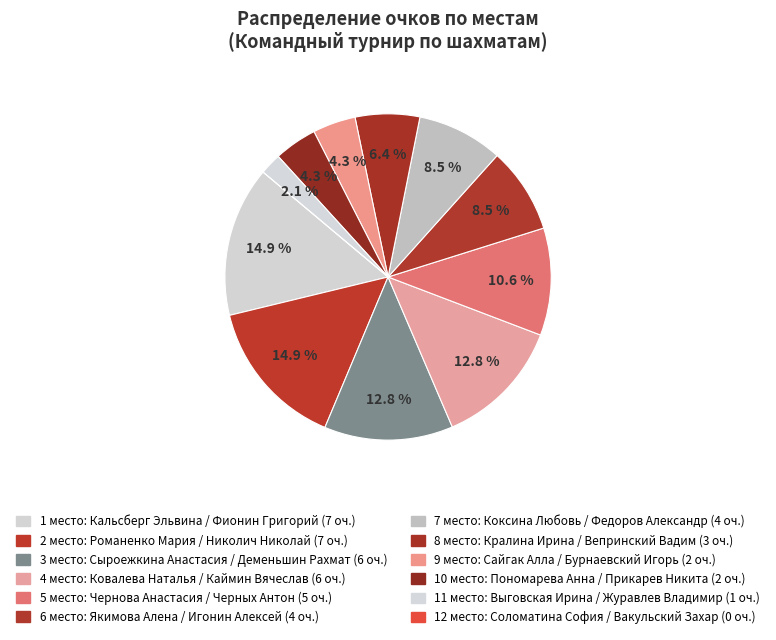

What is the ratio of the value at 1 место to the value at 9 место?

3.5